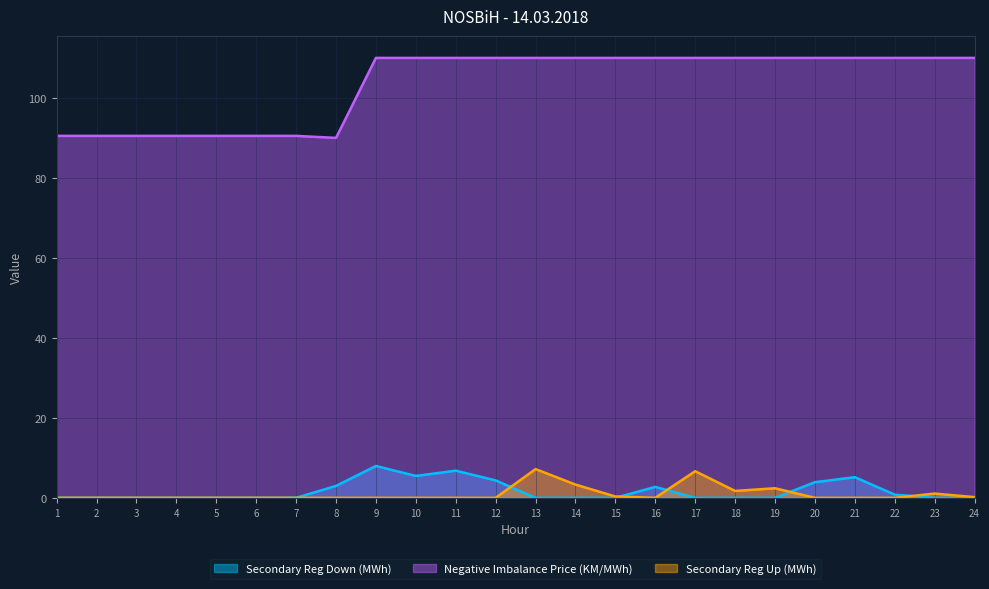

What is the spread (max minus min) of values at 19?

110.0